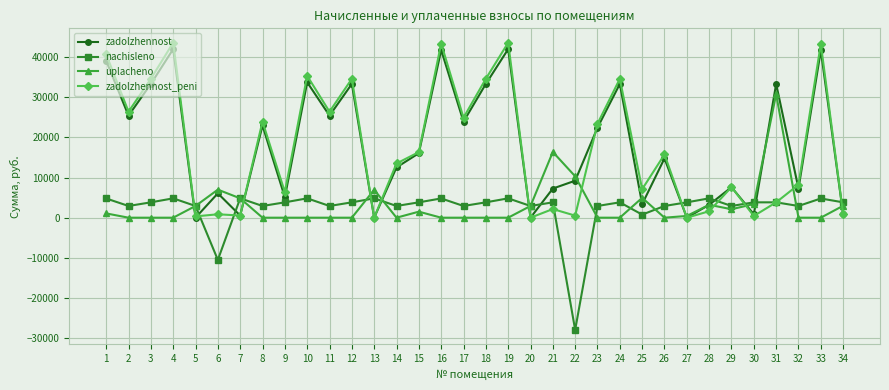

What is the total value across all series at 20?

5838.0